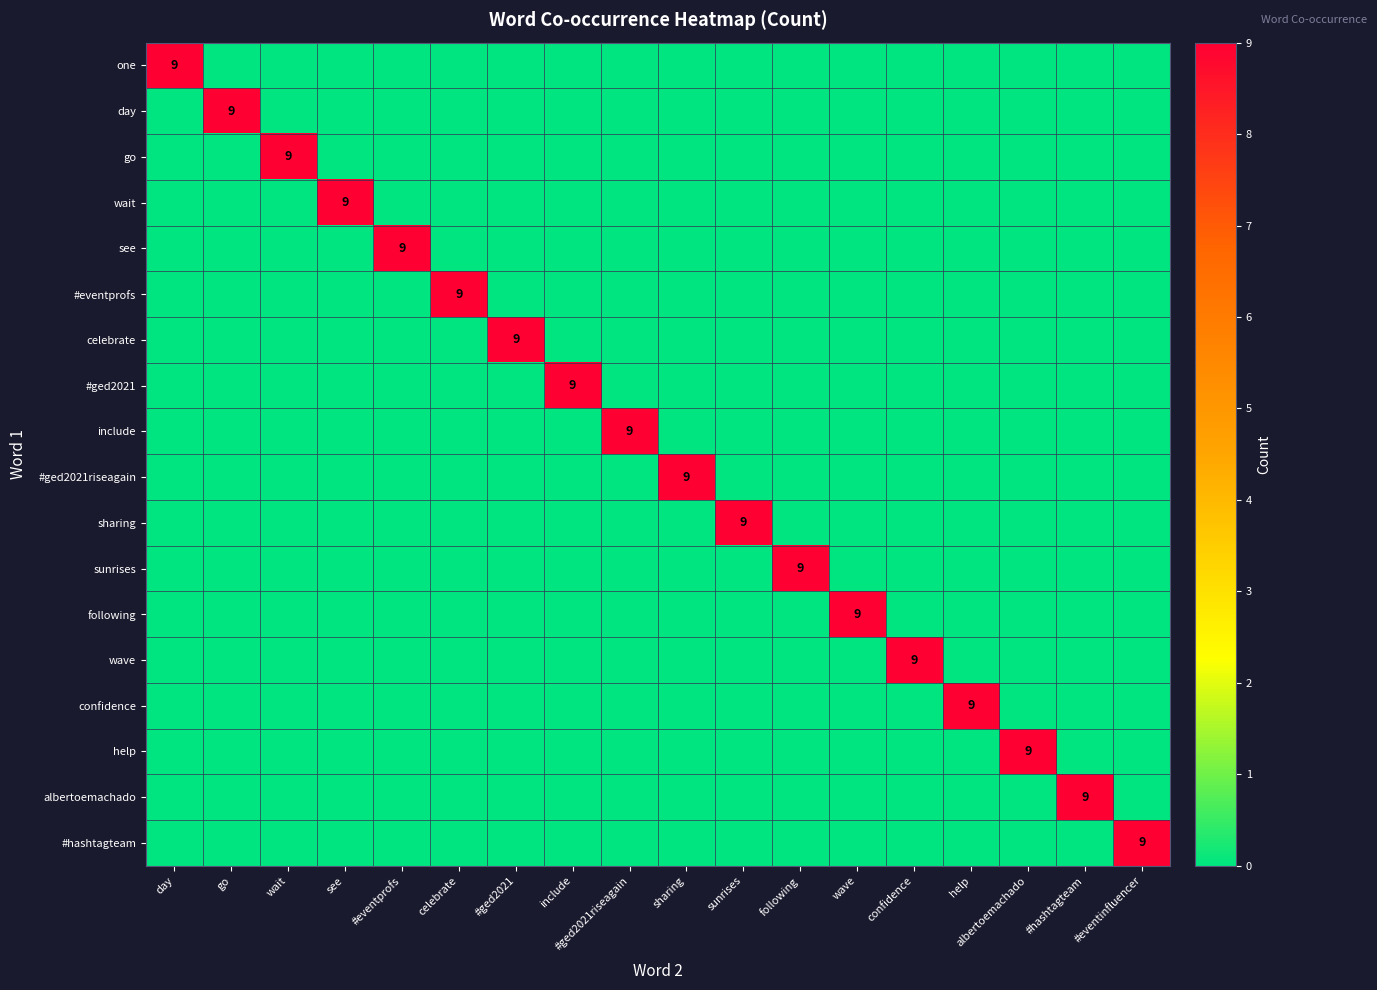

What is the total value across all series at include?

9